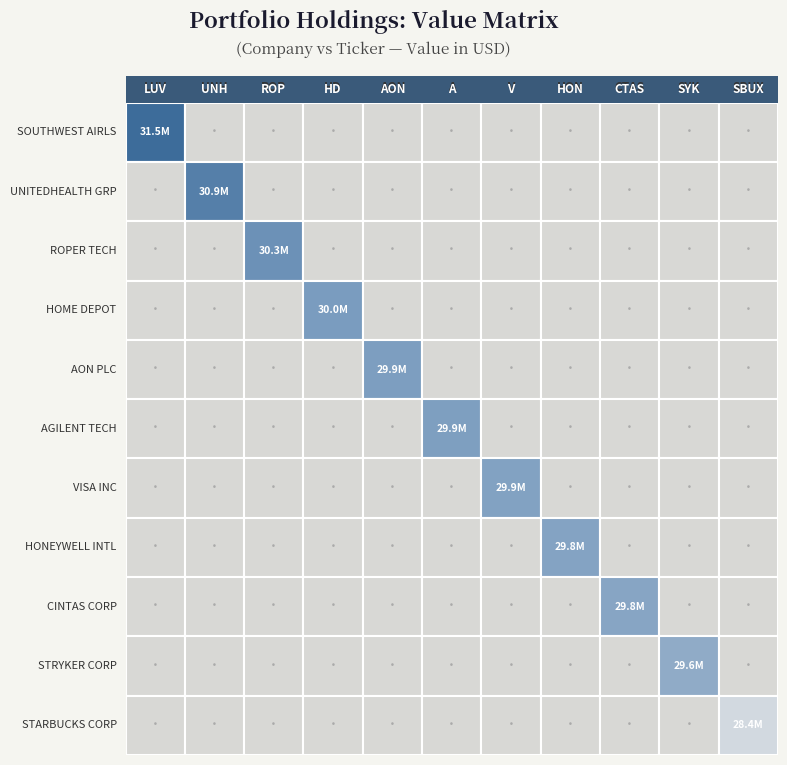

What is the maximum value shown in the chart?

31521000